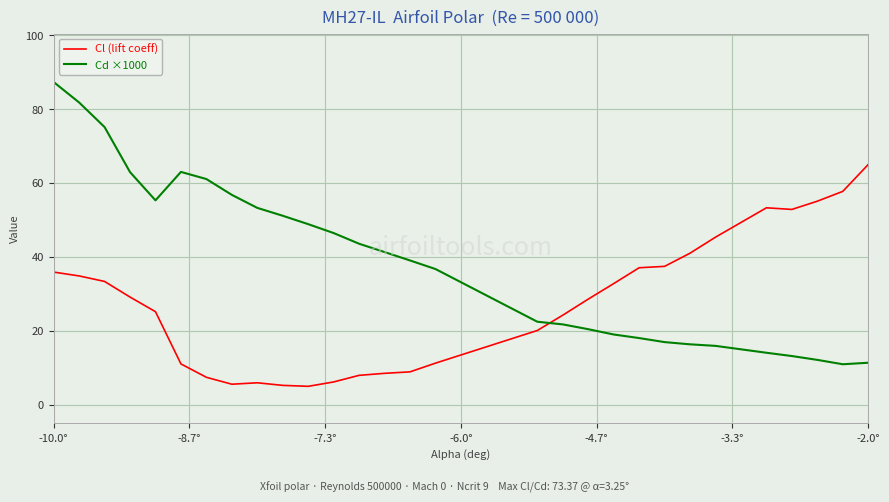

What is the difference between the maximum and minimum values in the Cl (lift coeff) series?

60.0